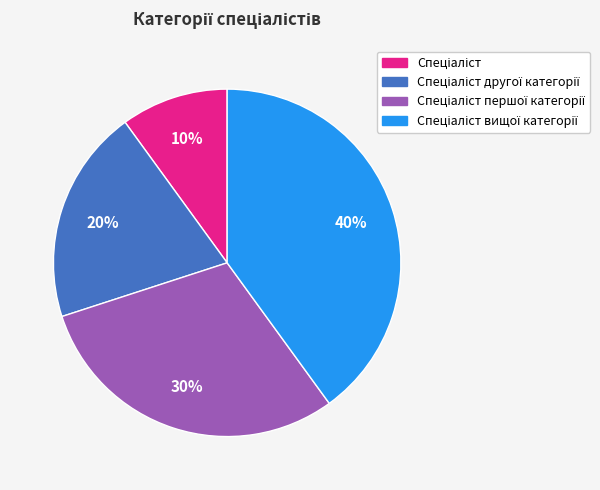

Is there any slice that represents more than half of the pie?

No